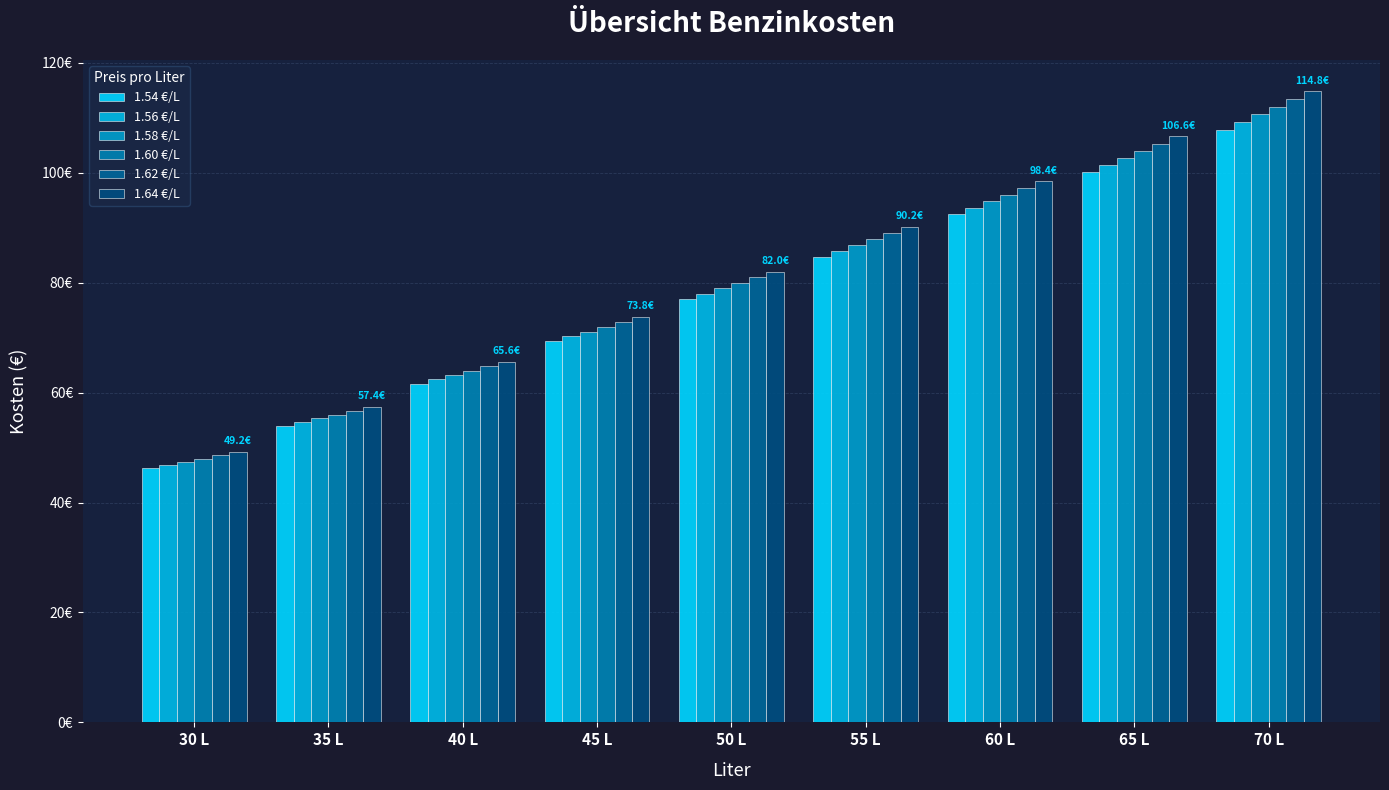

Which label corresponds to the largest value in the chart?

70 L